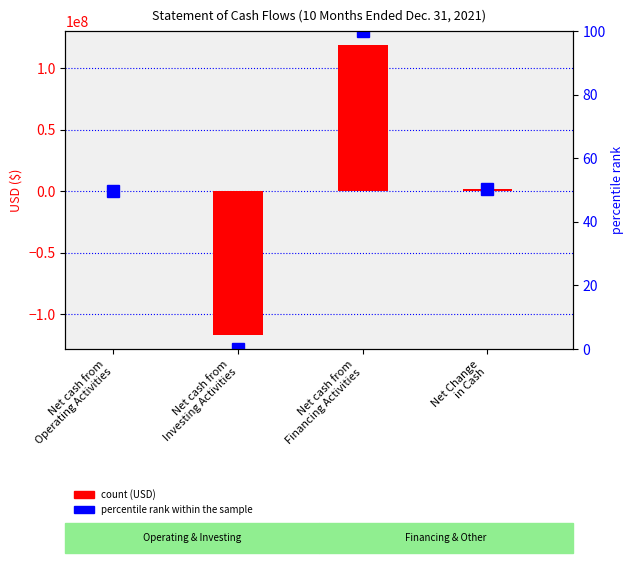

What position from the right is Net Change
in Cash?

1